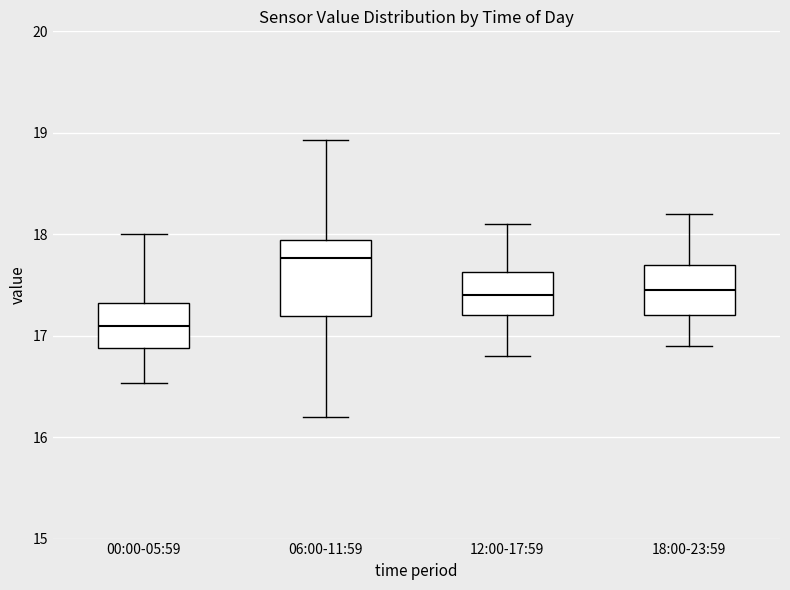

Reading left to right, transcribe this box plot: for each box, give where its median line is, the range the box spans, and where its two whiskers end, as read against the y-axis. The values are not printed on the chart, so give them approximately, as read against the axis.

00:00-05:59: median 17.1, box 16.9 to 17.3, whiskers 16.5 to 18.0
06:00-11:59: median 17.8, box 17.2 to 17.9, whiskers 16.2 to 18.9
12:00-17:59: median 17.4, box 17.2 to 17.6, whiskers 16.8 to 18.1
18:00-23:59: median 17.5, box 17.2 to 17.7, whiskers 16.9 to 18.2